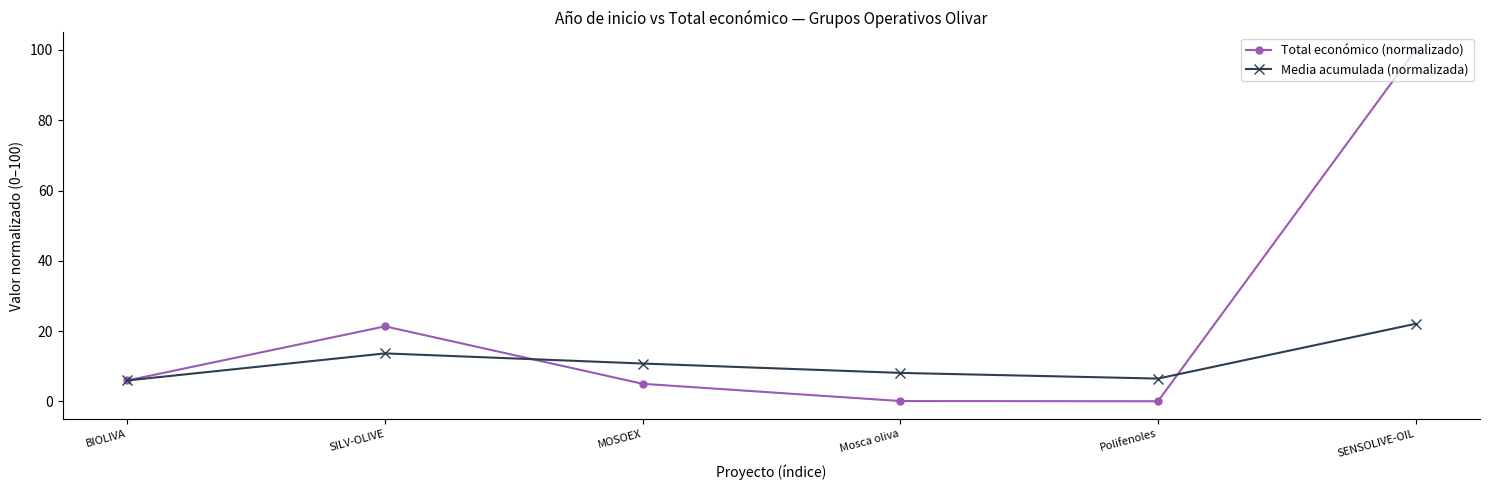

Reading right to left, what are all the values shown in this chart?

Total económico (normalizado): SENSOLIVE-OIL=100.0	Polifenoles=0.1	Mosca oliva=0.1	MOSOEX=5.0	SILV-OLIVE=21.4	BIOLIVA=6.0
Media acumulada (normalizada): SENSOLIVE-OIL=22.1	Polifenoles=6.5	Mosca oliva=8.1	MOSOEX=10.8	SILV-OLIVE=13.7	BIOLIVA=6.0